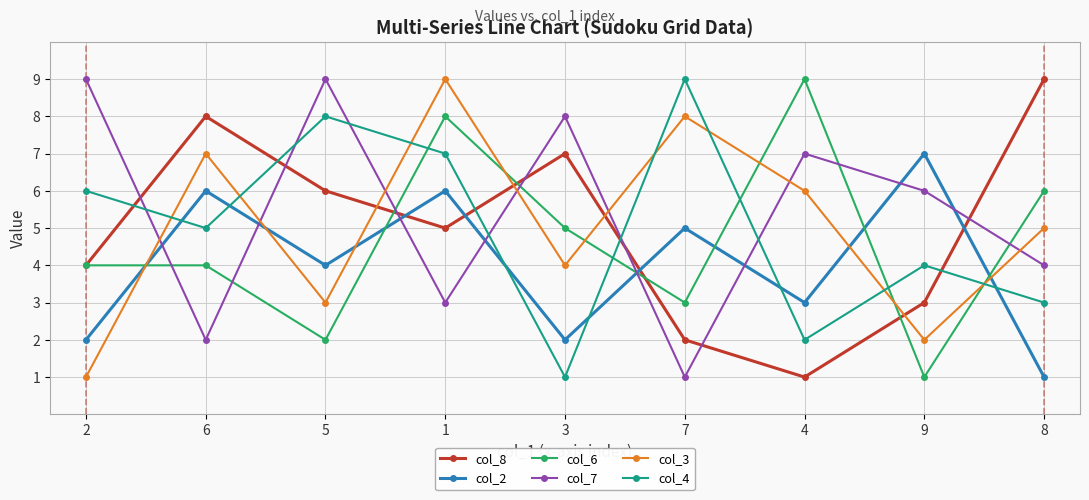

What is the sum of all col_3 values?

45